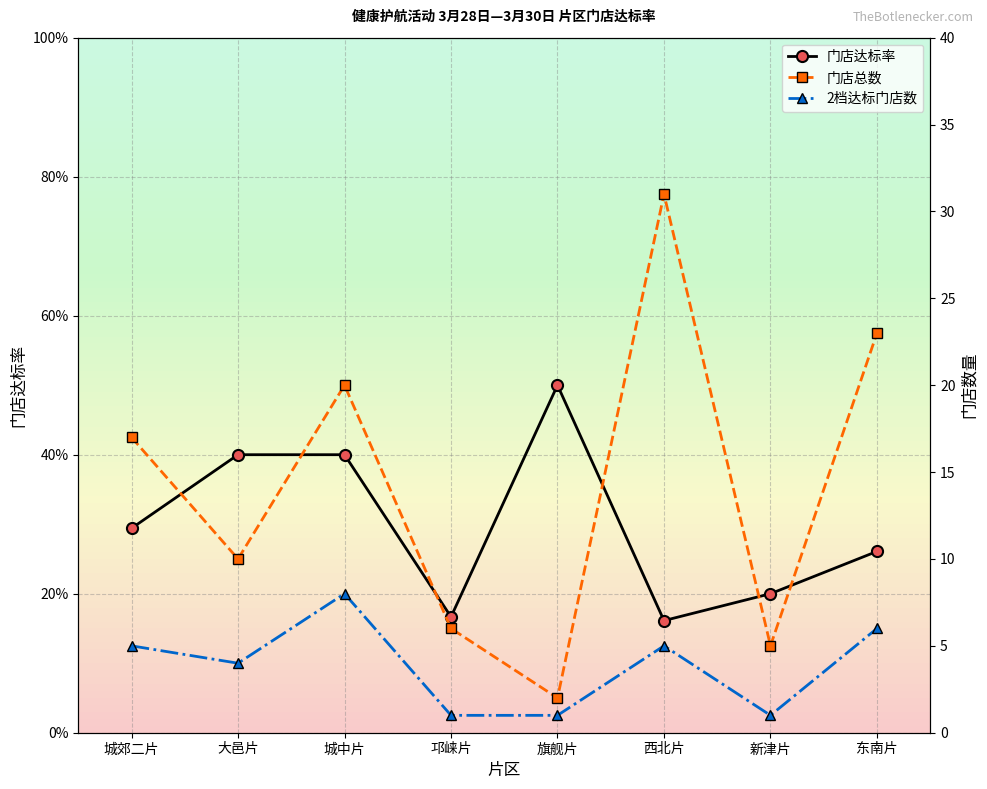

How many categories are shown in the chart?

8